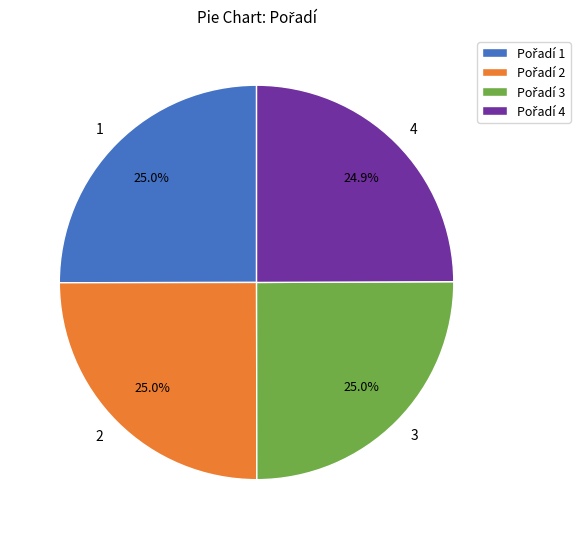

What percentage is the 3 slice, to the nearest percent?

25%